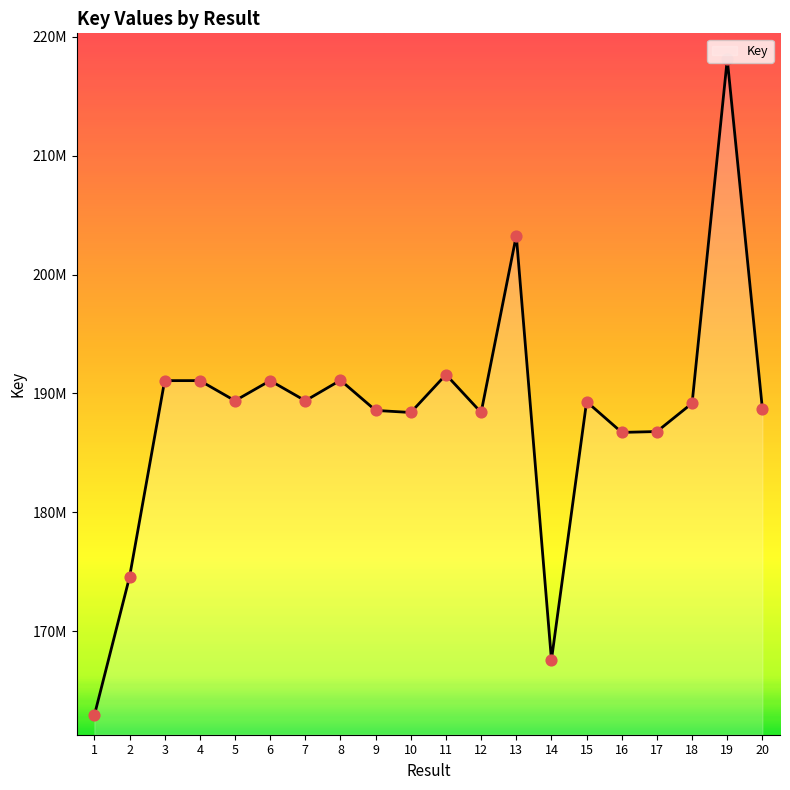

What is the change in value from 7 to 20?

-703184